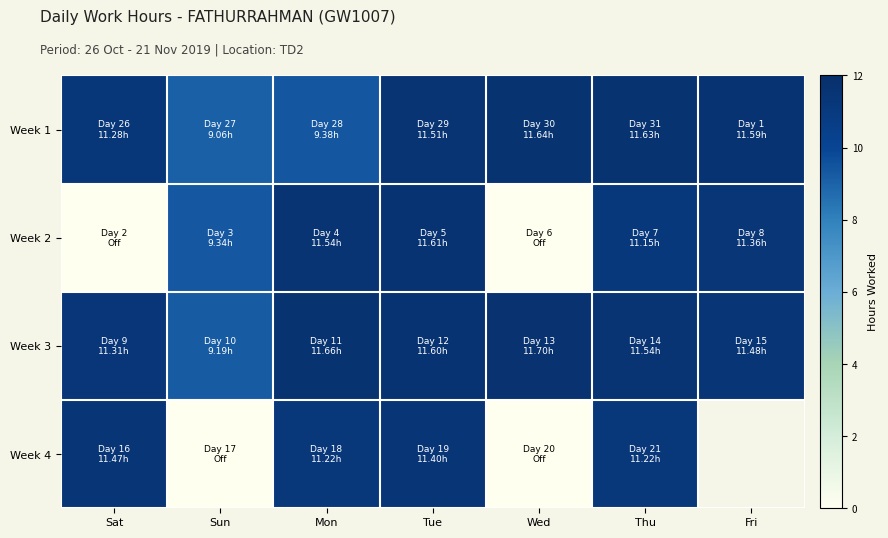

At which label does Week 3 reach its minimum?

Sun